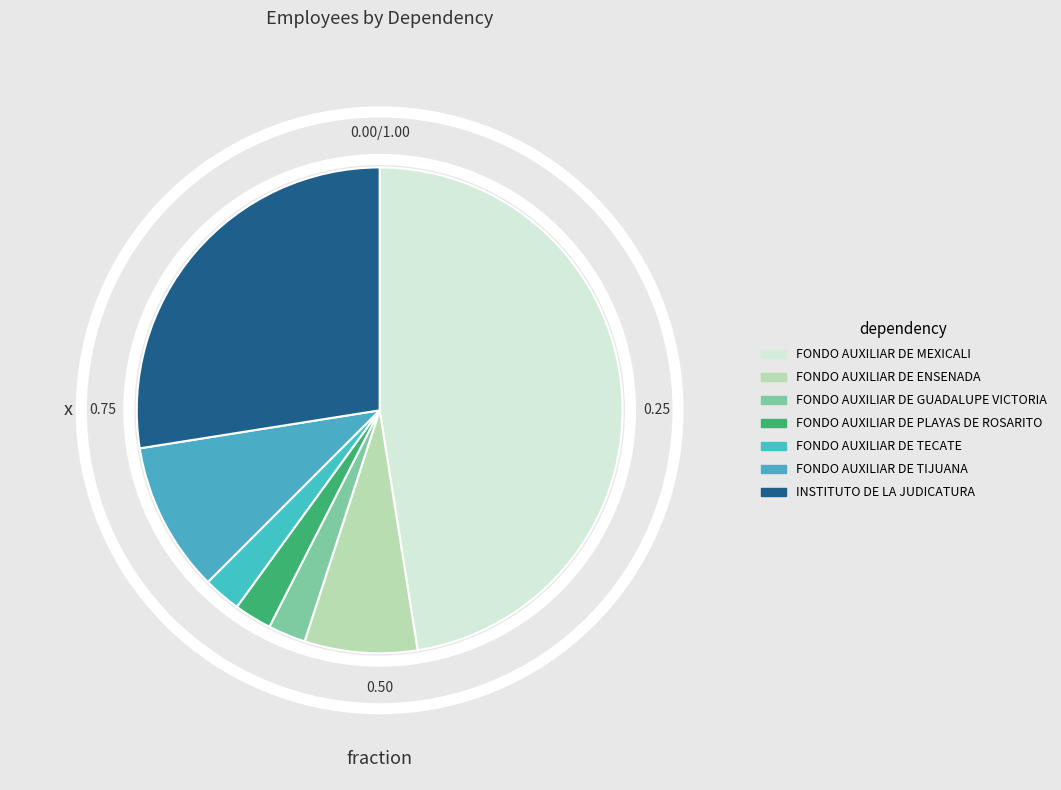

What is the smallest slice in the pie chart?

FONDO AUXILIAR DE GUADALUPE VICTORIA